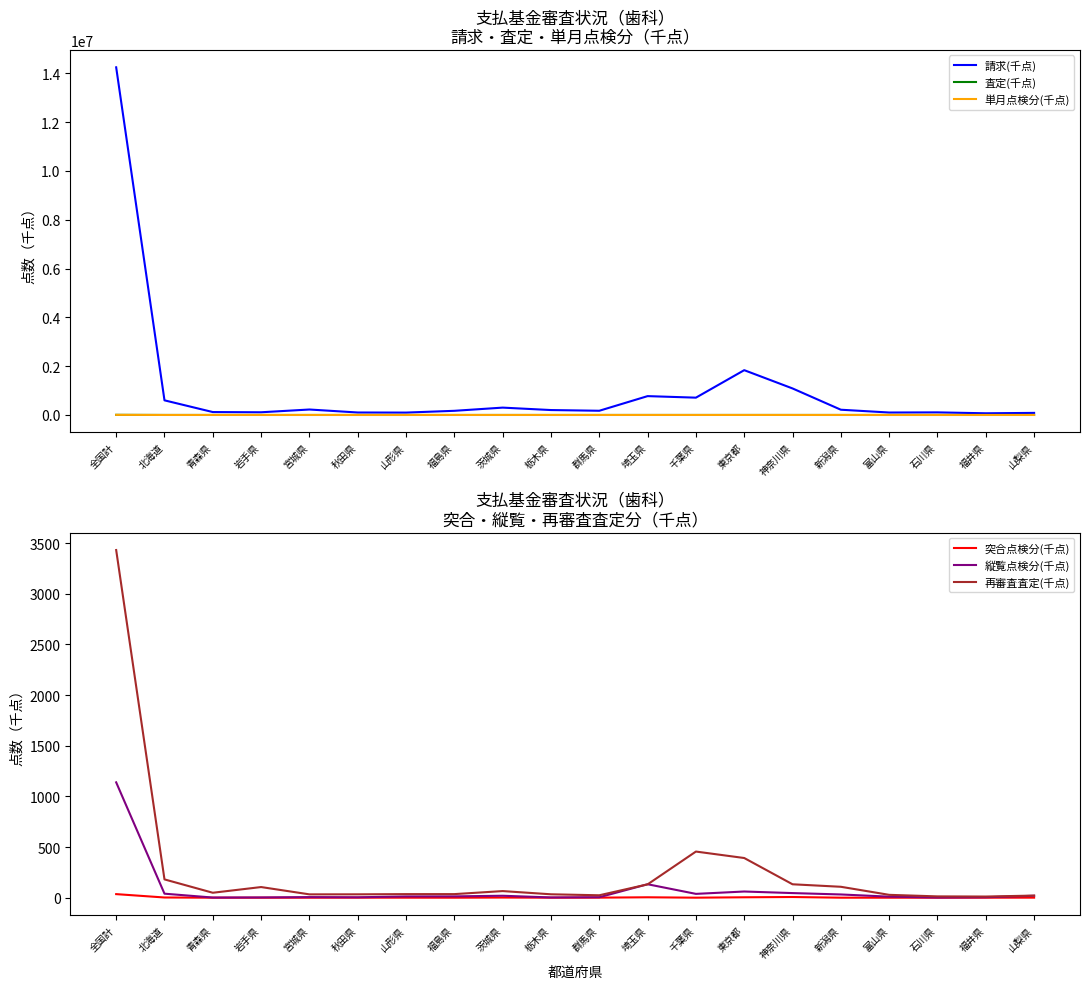

What is the average value of the 突合点検分(千点) series?

2.8